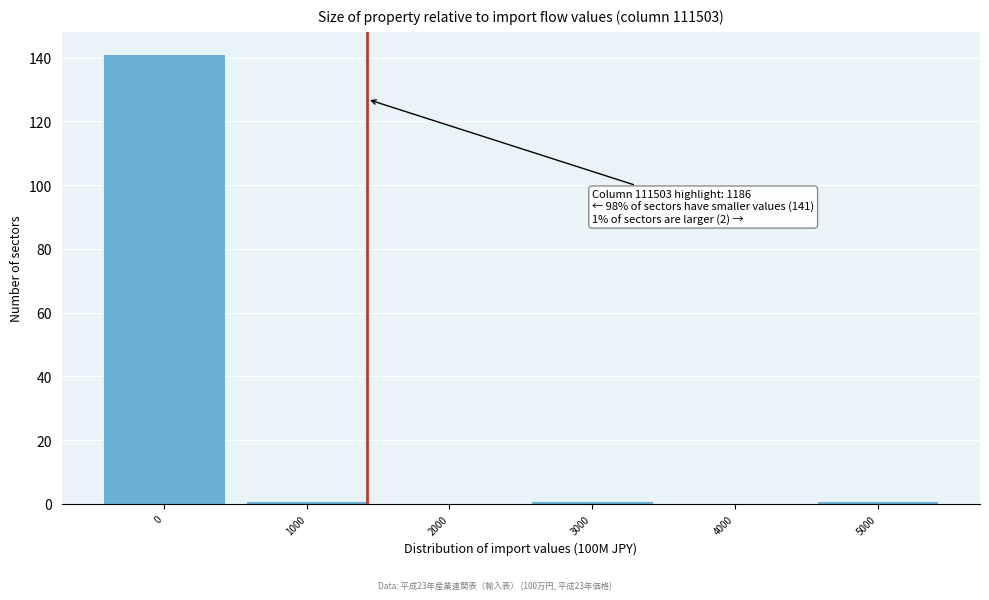

Reading left to right, list all the values displayed in this chart.

0=141	1000=1	2000=0	3000=1	4000=0	5000=1